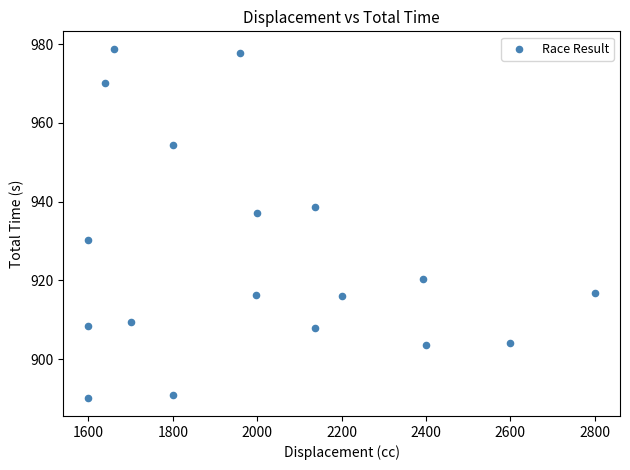

What is the range of X values (max minus min)?

1200.0